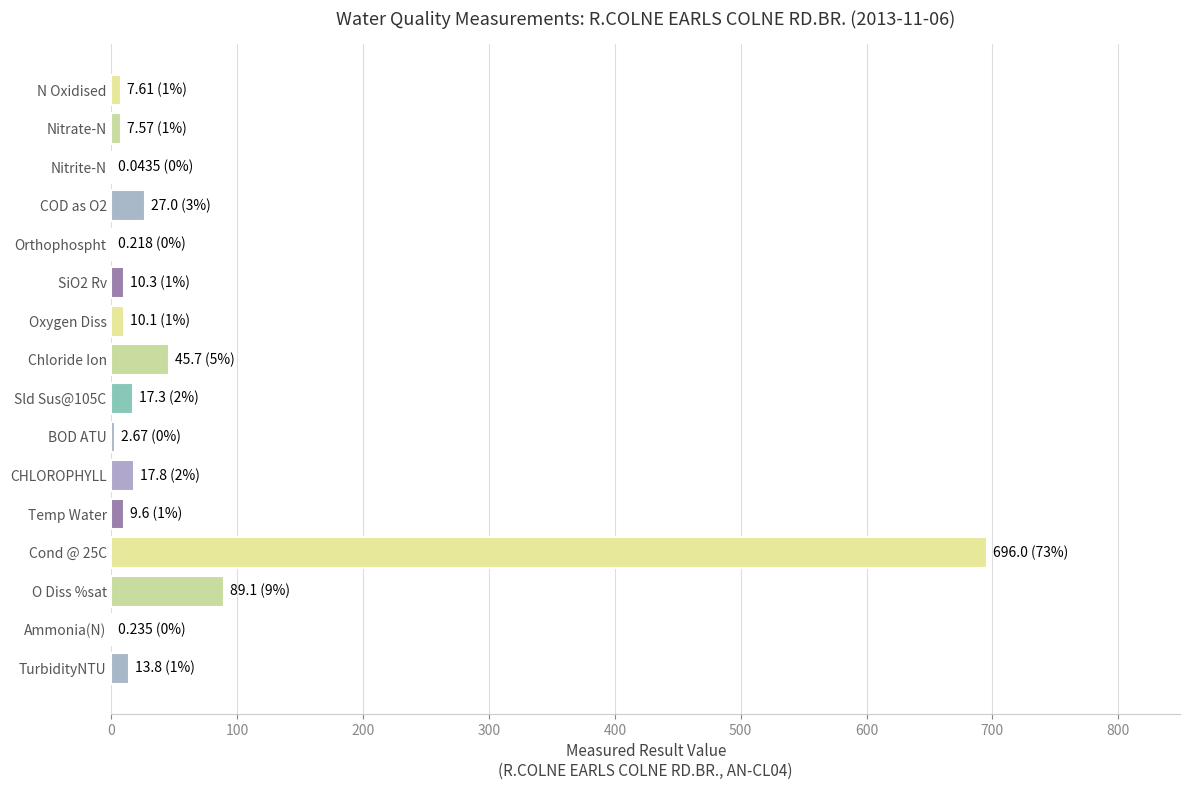

Between Chloride Ion and Orthophospht, which is larger?

Chloride Ion